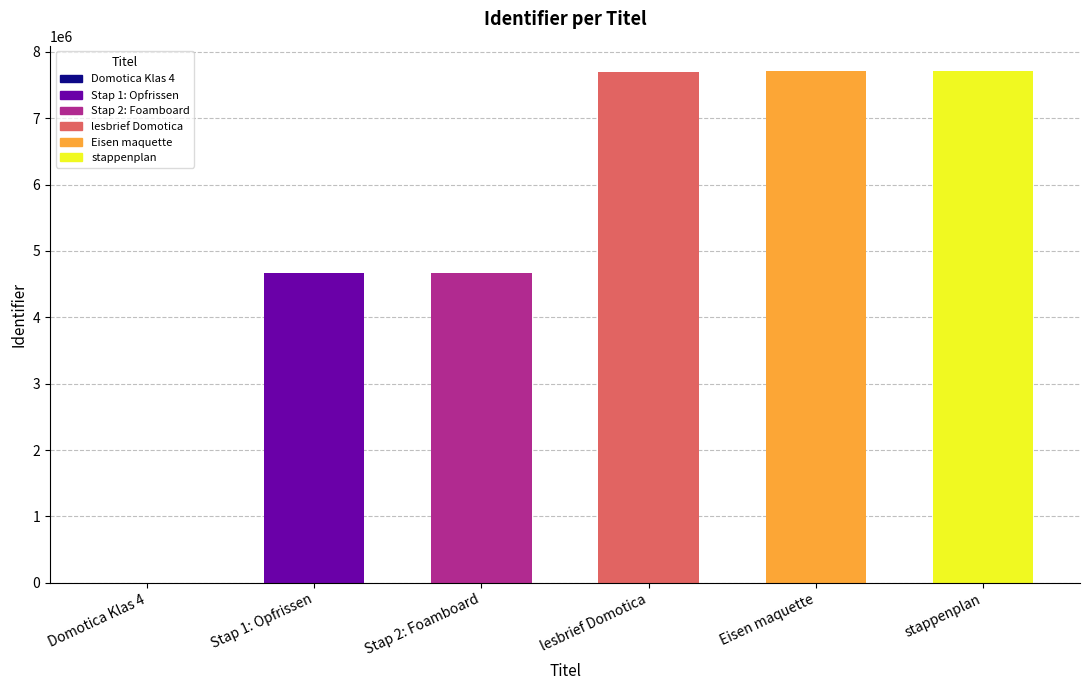

What is the average value?

5407880